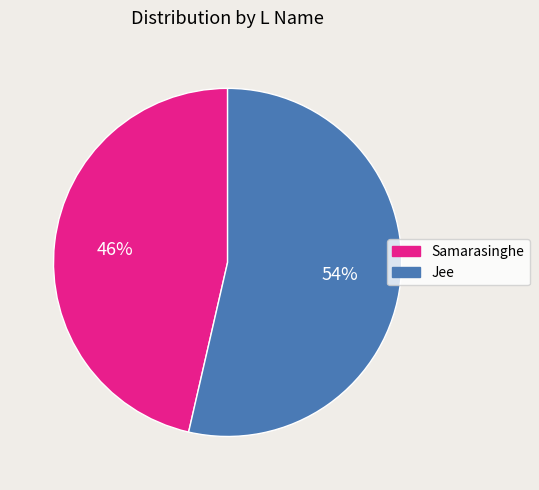

Which has a higher value, Samarasinghe or Jee?

Jee